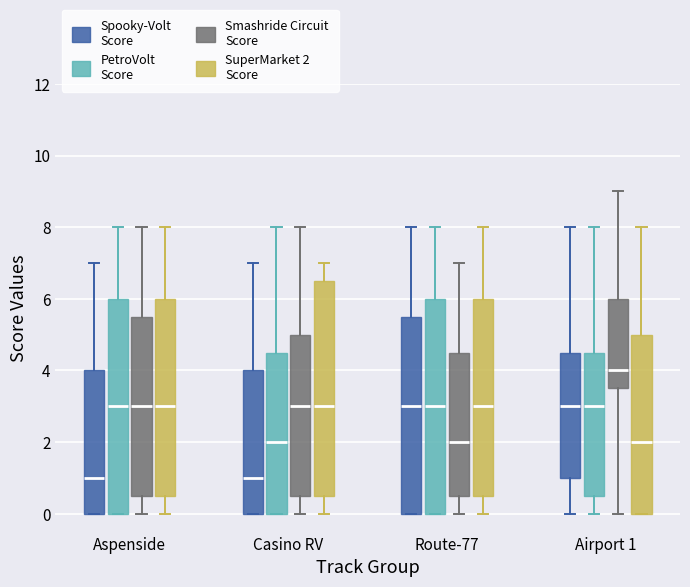

Where is the lower edge of the box for Aspenside (SuperMarket 2 Score) on the y-axis? The values are not printed on the chart, so give them approximately, as read against the axis.

0.6